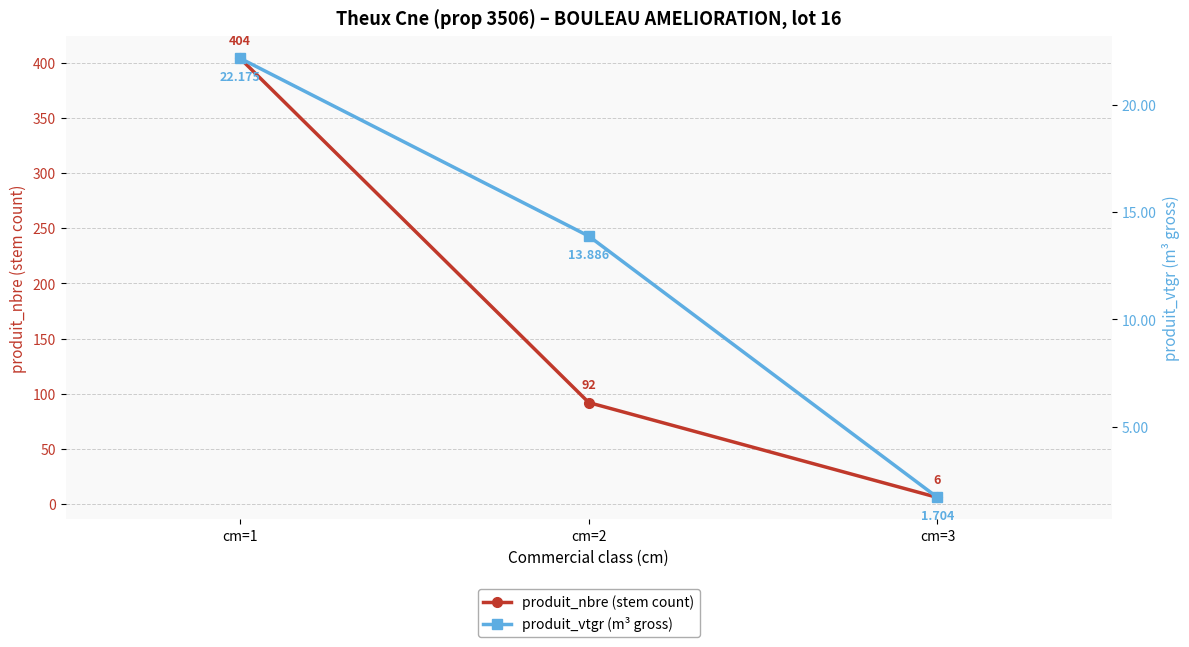

Between cm=3 and cm=1, which is larger?

cm=1